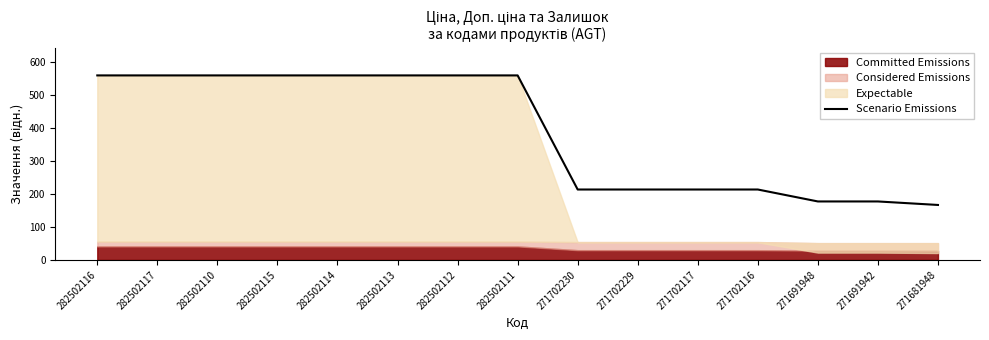

What is the ratio of the value at 271702230 to the value at 282502117?

0.4